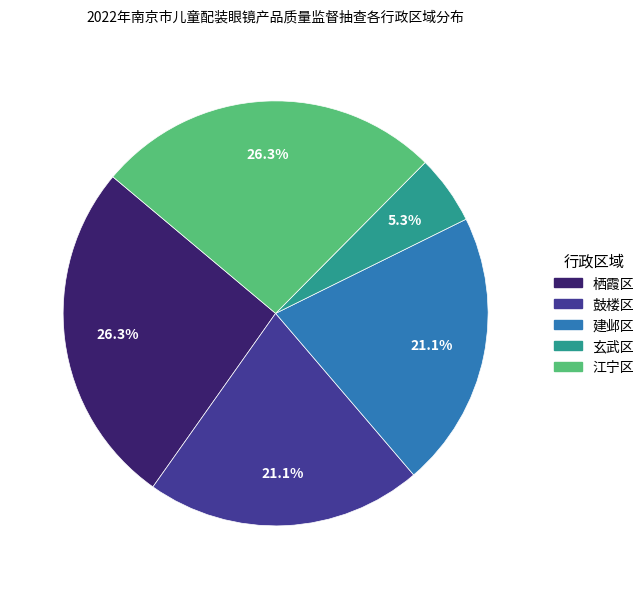

What is the smallest slice in the pie chart?

玄武区